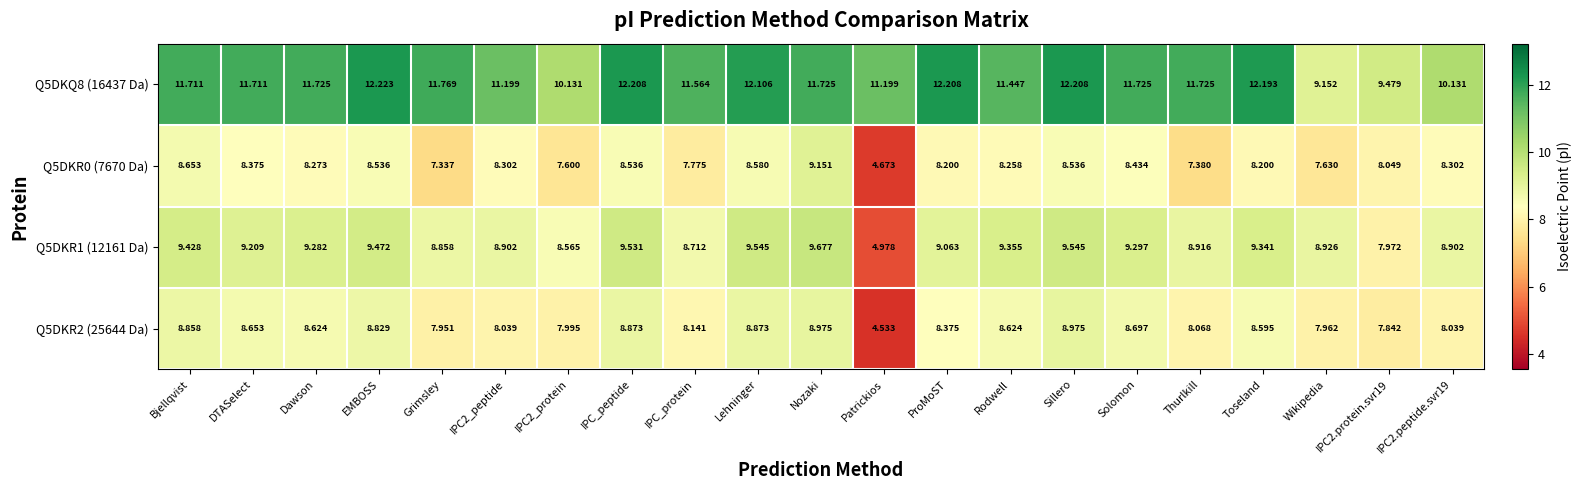

At which category is the sum across all series the highest?

Nozaki